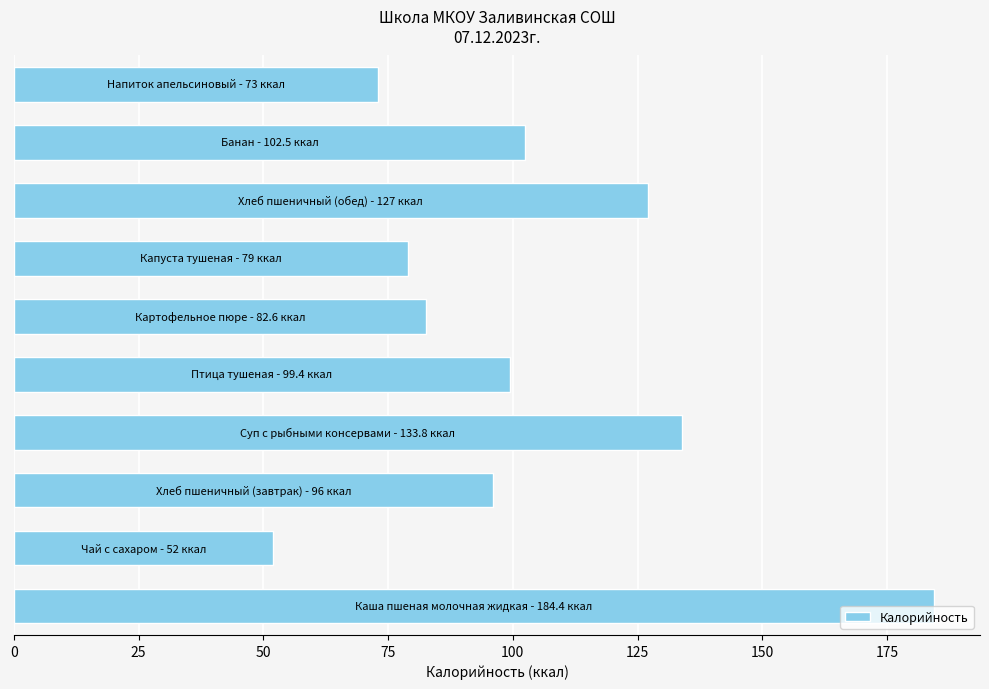

What is the maximum value shown in the chart?

184.4